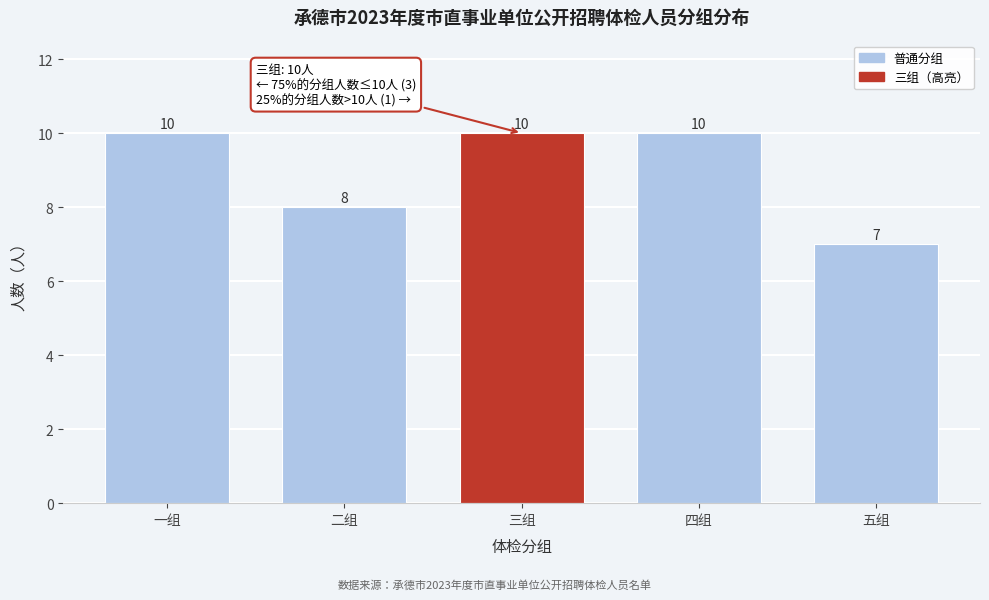

Reading left to right, list all the values displayed in this chart.

10	8	10	10	7